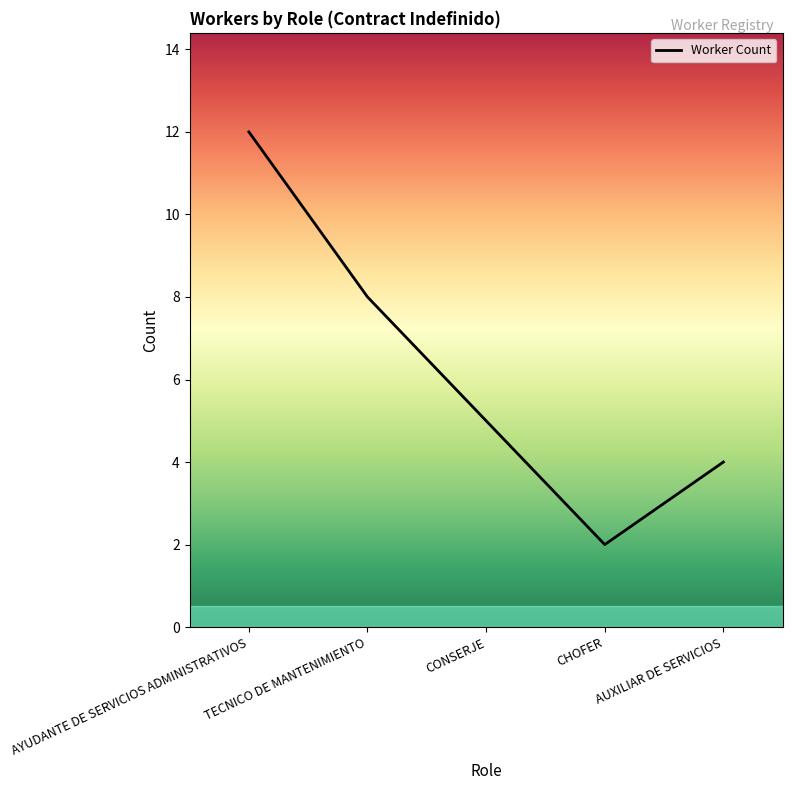

List the labels in order of value, smallest first.

CHOFER, AUXILIAR DE SERVICIOS, CONSERJE, TECNICO DE MANTENIMIENTO, AYUDANTE DE SERVICIOS ADMINISTRATIVOS